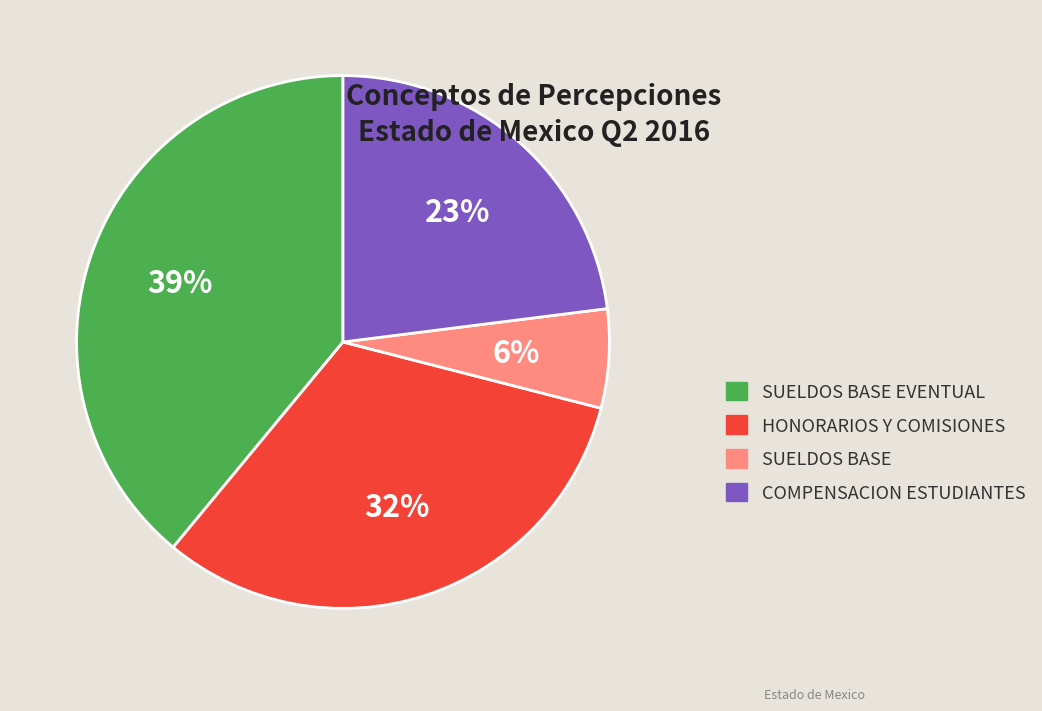

To the nearest percent, what is the combined percentage of HONORARIOS Y COMISIONES and COMPENSACION ESTUDIANTES?

55%